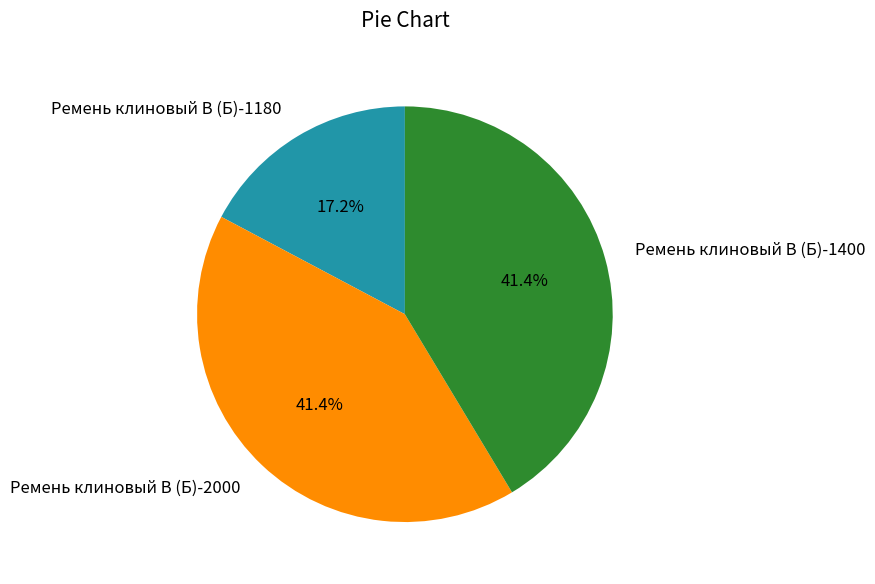

Does Ремень клиновый В (Б)-1180 account for over 50% of the chart?

No